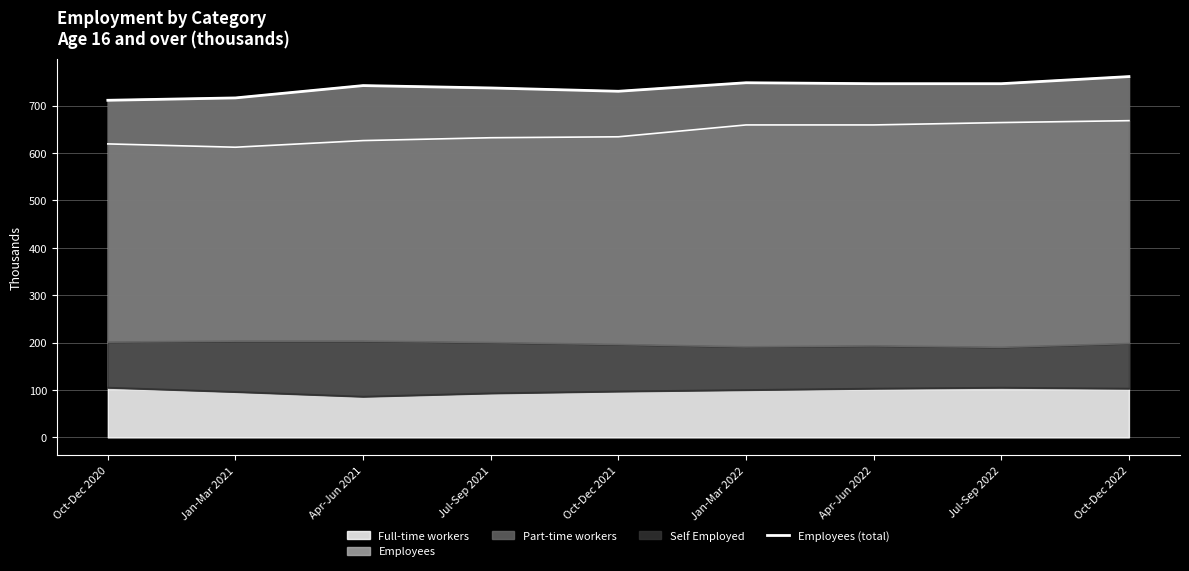

Between Oct-Dec 2020 and Oct-Dec 2022, which is larger?

Oct-Dec 2022